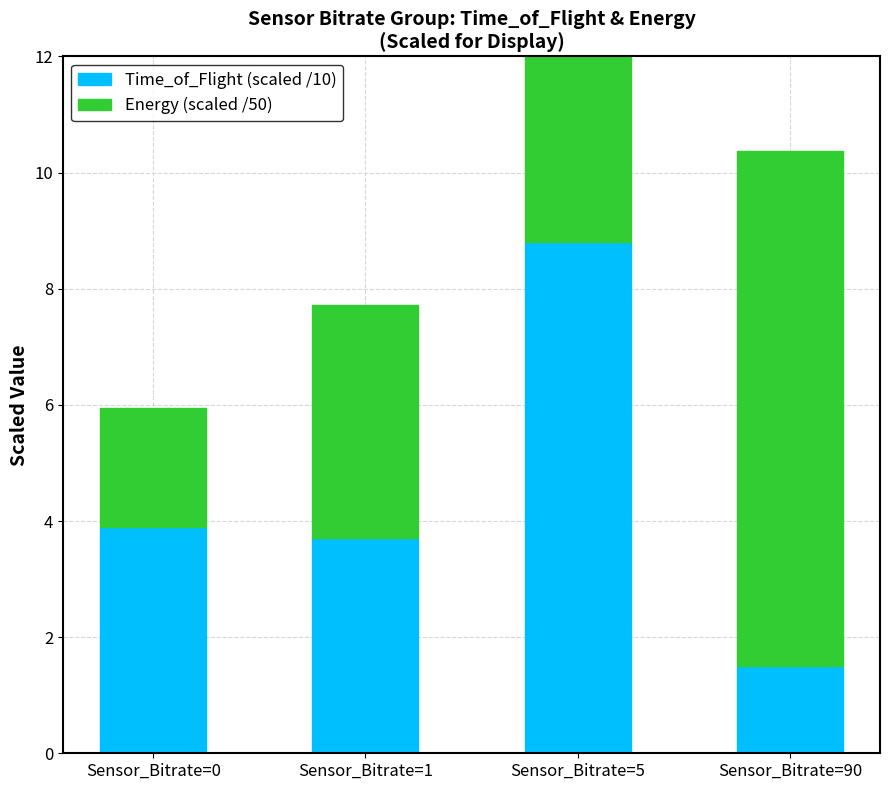

Rank the categories by Time_of_Flight (scaled /10) value from lowest to highest.

Sensor_Bitrate=90, Sensor_Bitrate=1, Sensor_Bitrate=0, Sensor_Bitrate=5